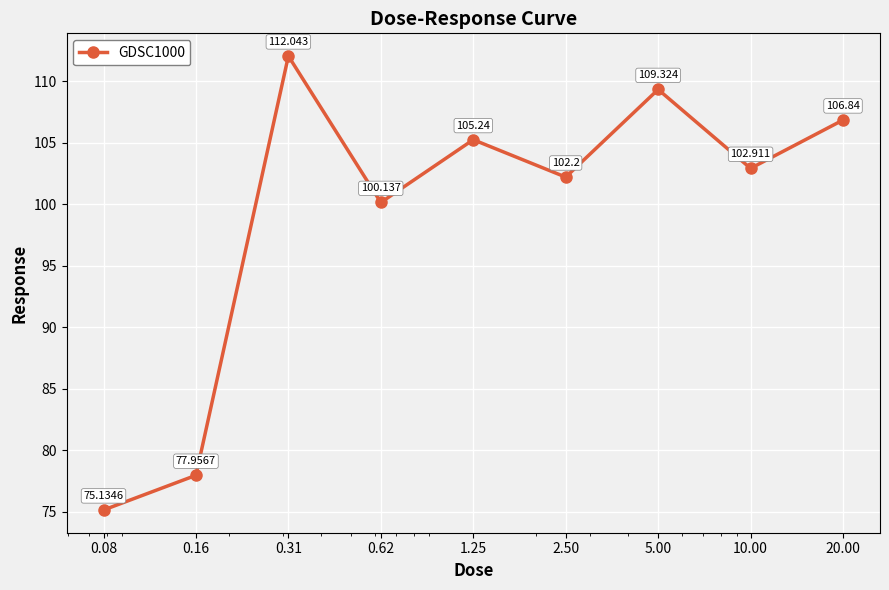

What is the difference between the maximum and minimum values?

36.9